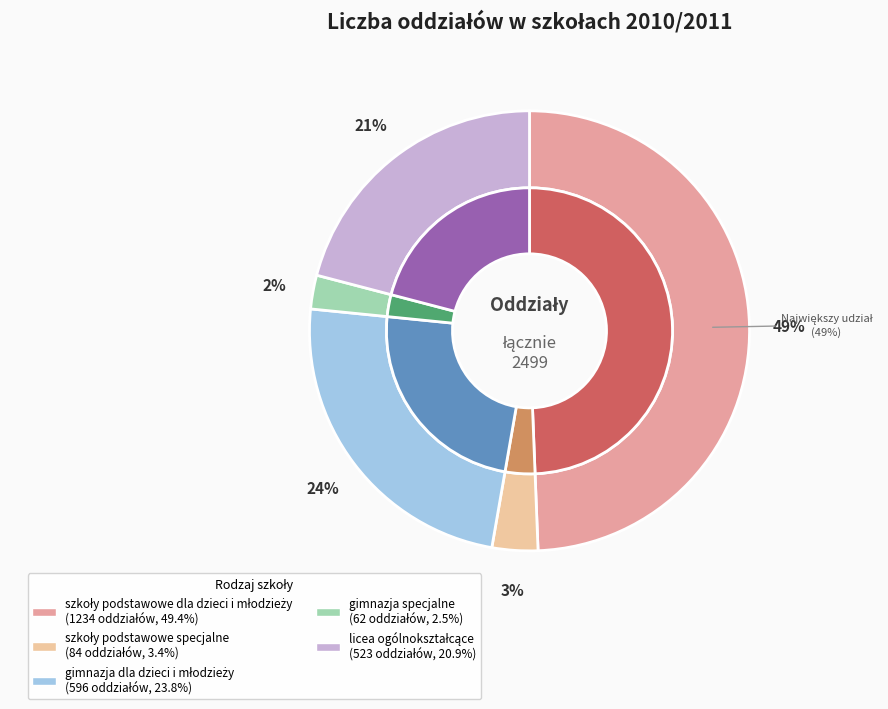

To the nearest percent, what percentage of the pie is gimnazja specjalne?

2%